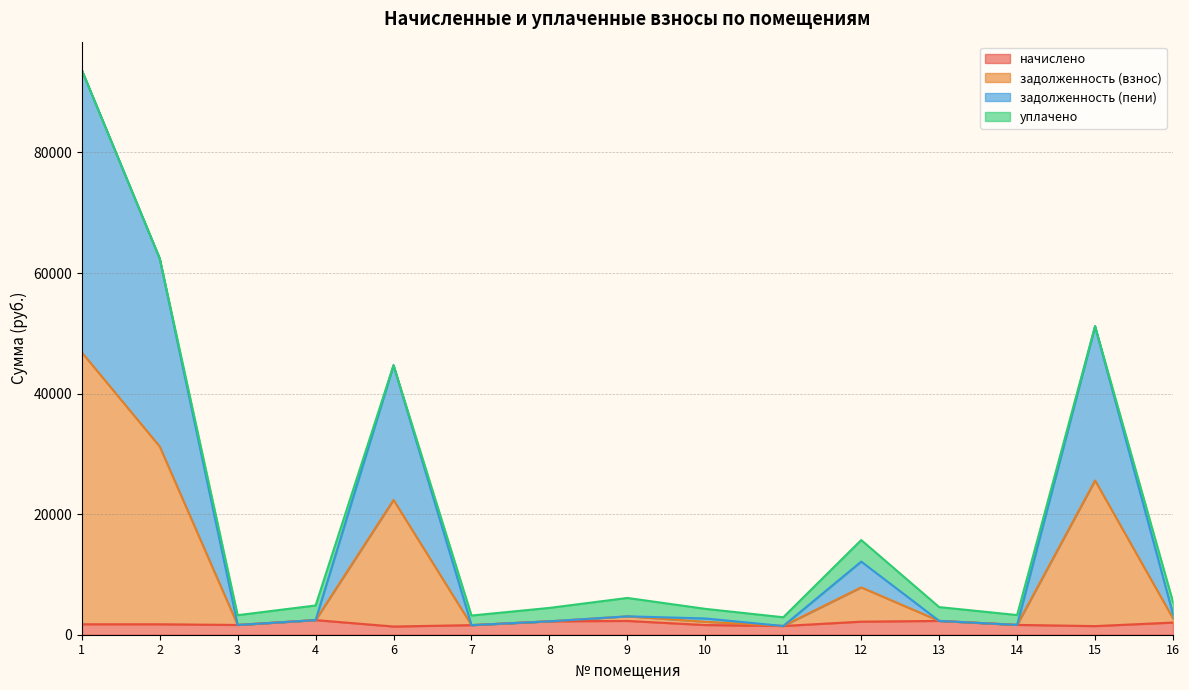

Does the chart display data point markers on the line(s)?

No